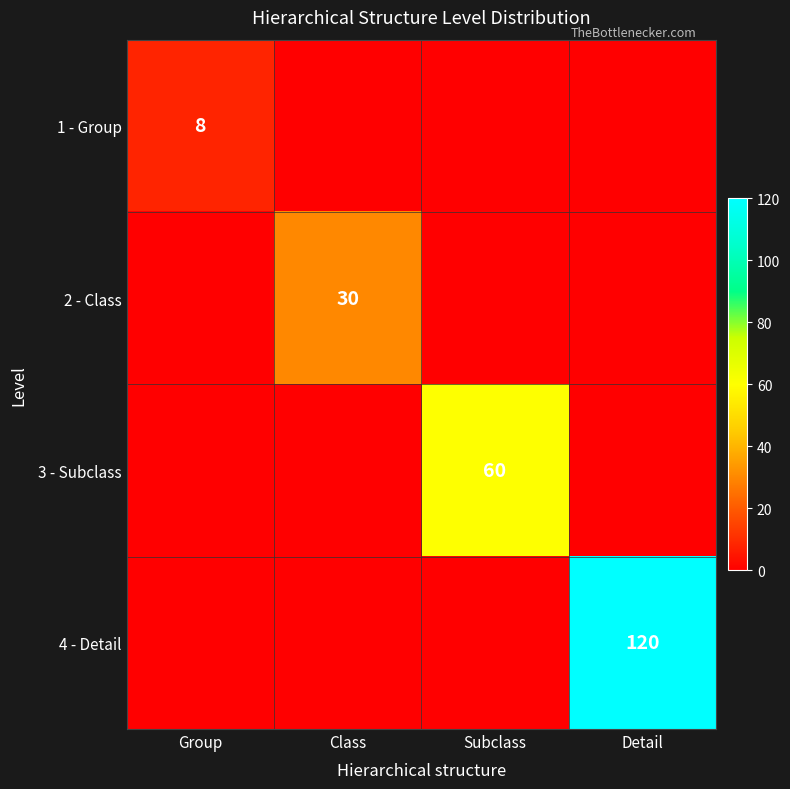

The value of 3 - Subclass at Subclass is 88. True or false?

False